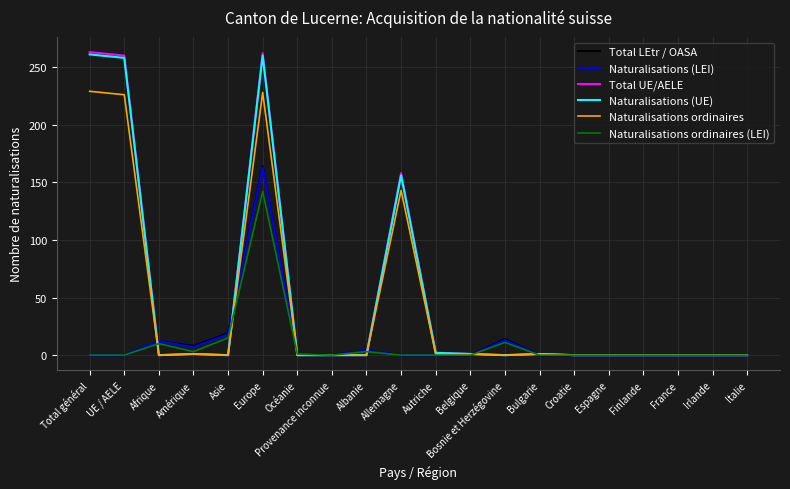

The value of Total UE/AELE at Bosnie et Herzégovine is 0. True or false?

True